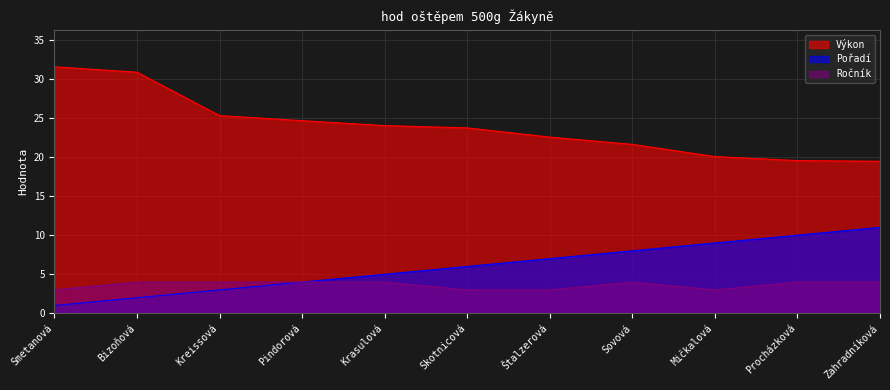

True or false: Výkon and Ročník cross at least once.

False